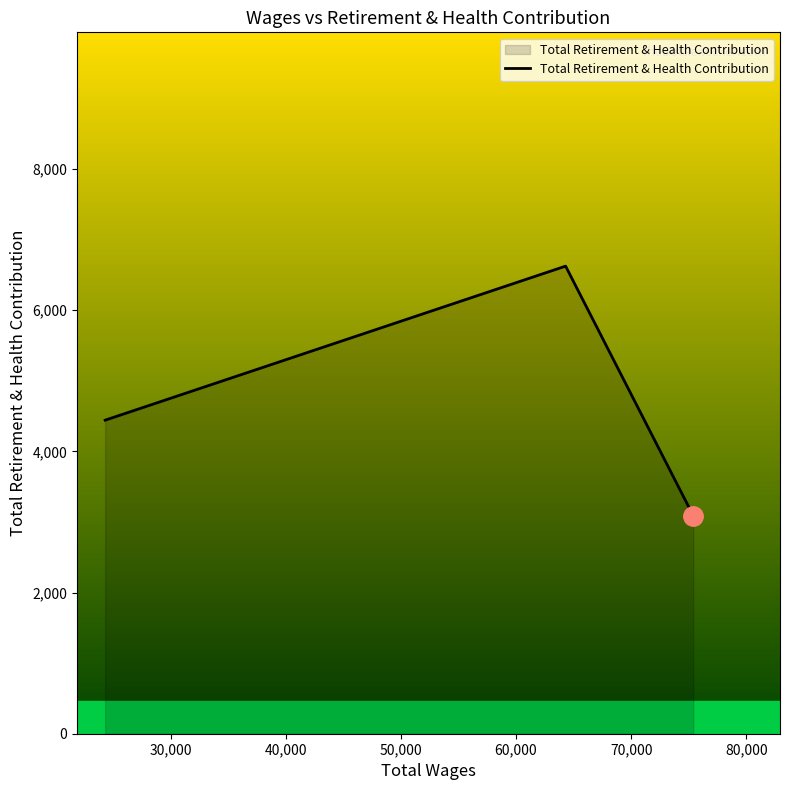

What is the greatest value displayed?

6624